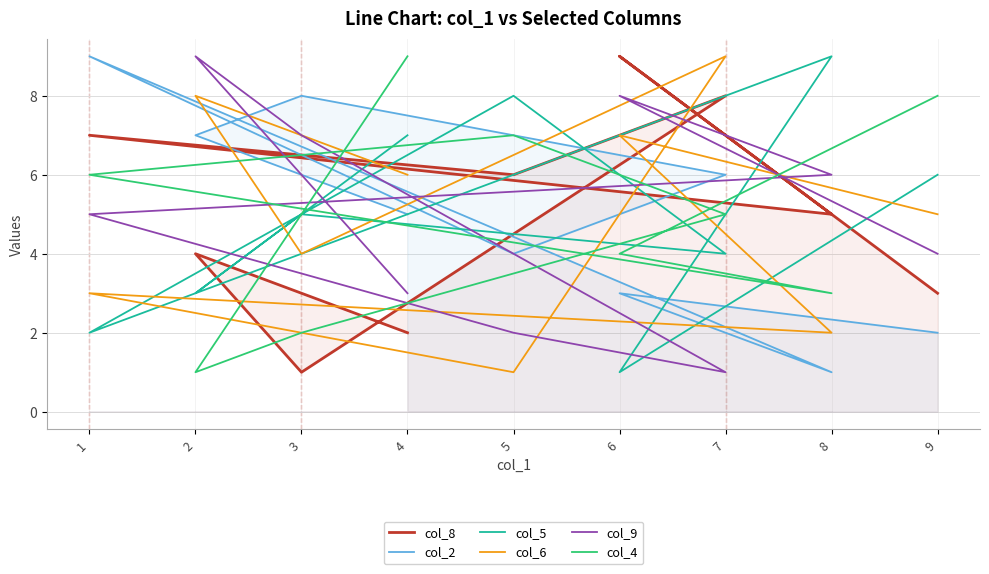

True or false: col_8 and col_9 intersect in this chart.

True